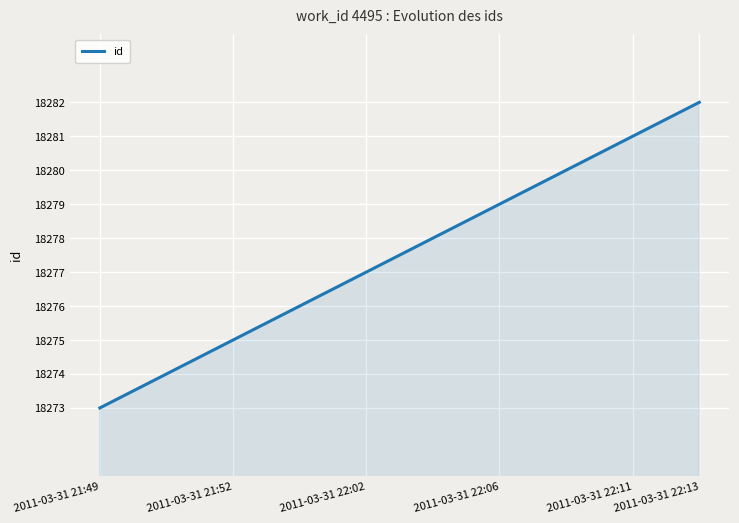

What is the sum of all values?

182775